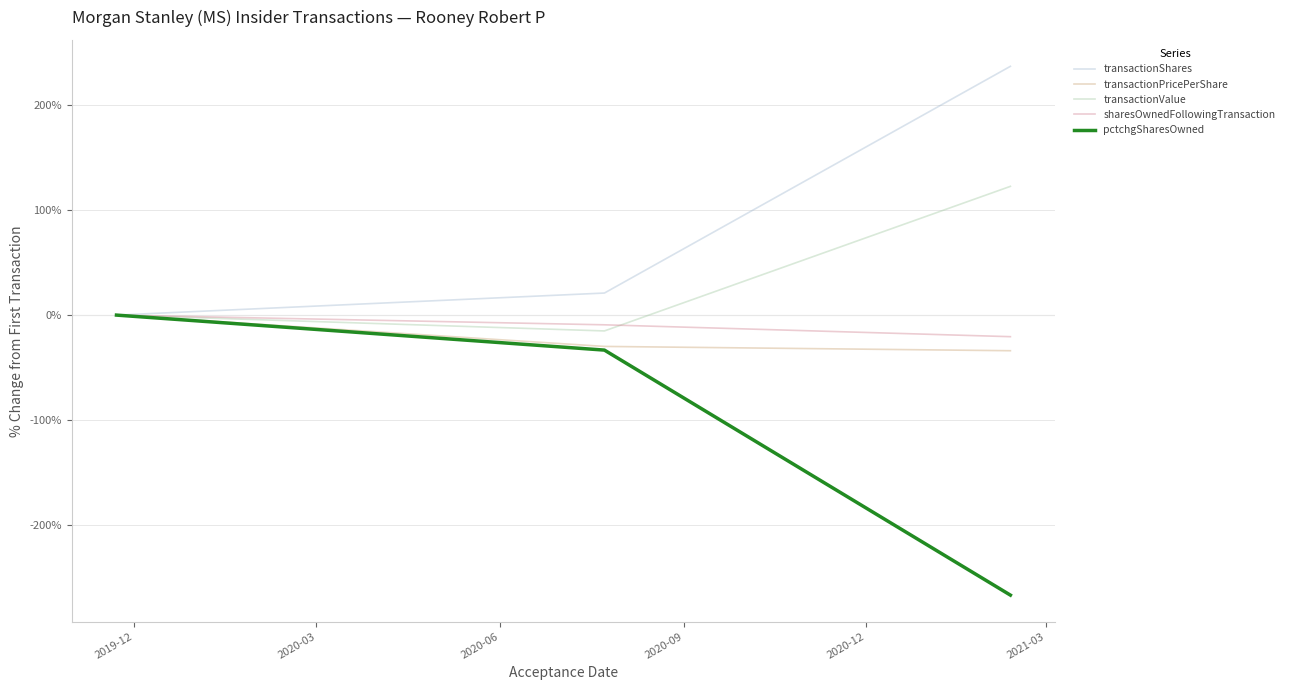

What is the lowest value of the sharesOwnedFollowingTransaction series?

-20.5